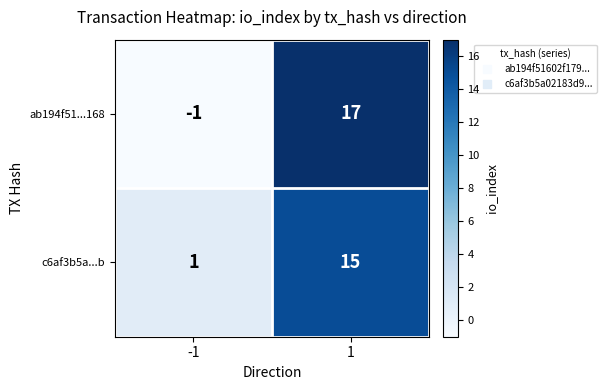

Rank the categories by c6af3b5a...b value from lowest to highest.

-1, 1